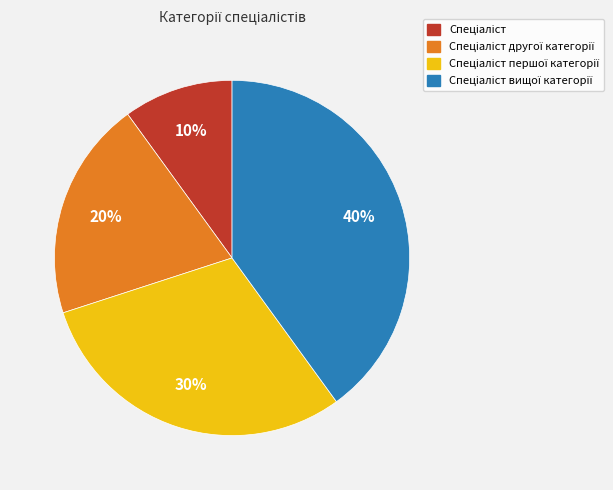

To the nearest percent, what is the difference between the largest and smallest slice percentages?

30%